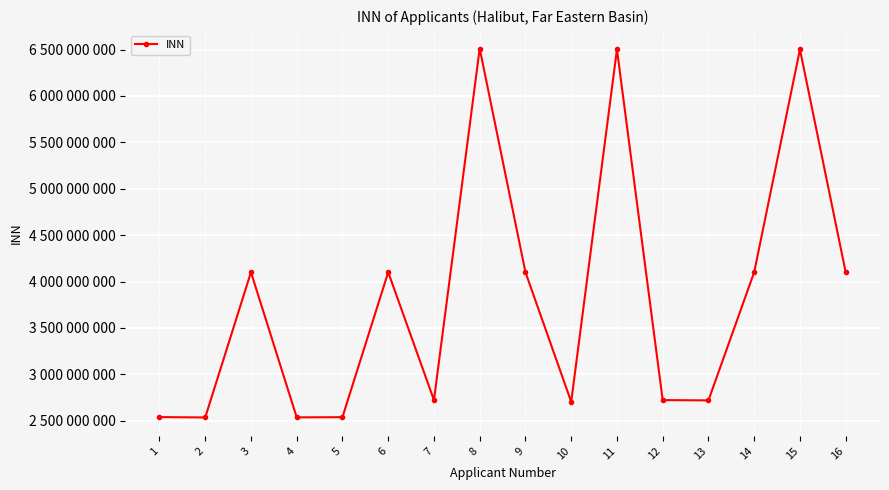

Reading left to right, extract all data points from this chart.

2540078397	2536010639	4101180580	2537039207	2539041064	4101024943	2723108634	6511002136	4101138370	2704014652	6501292130	2723050060	2720023051	4101147695	6501289105	4101016808